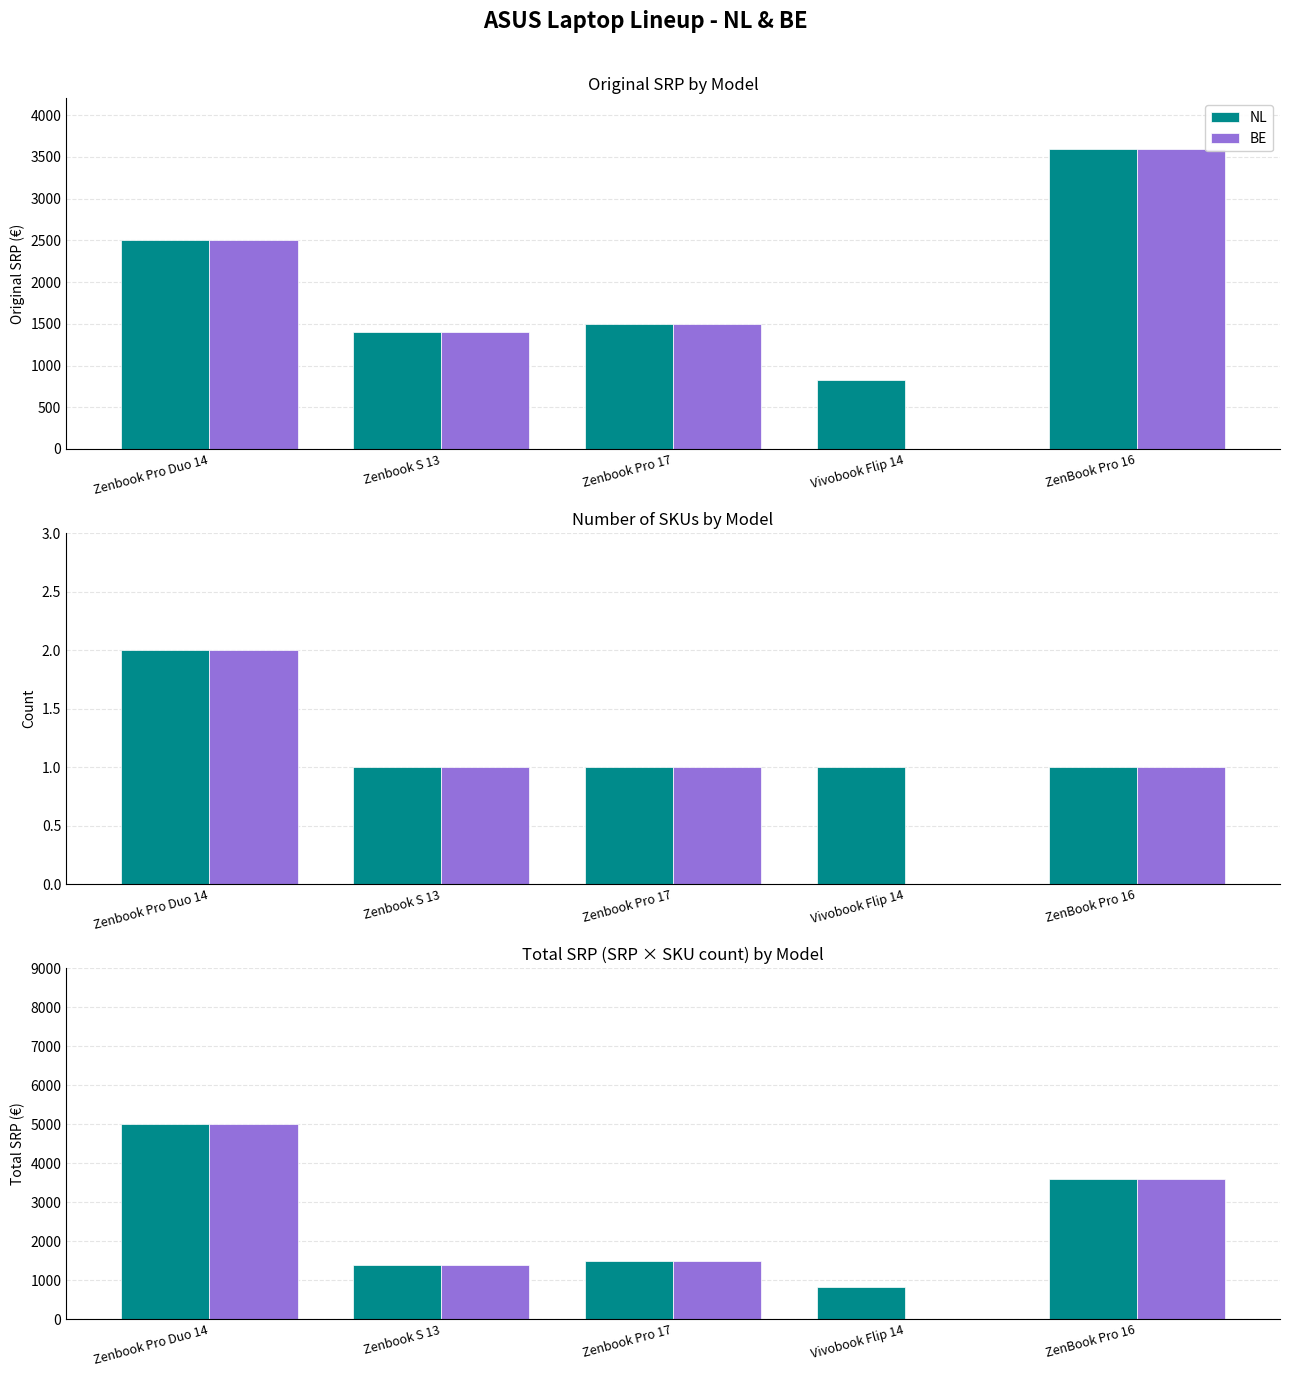

Which series has the largest total across all categories?

NL